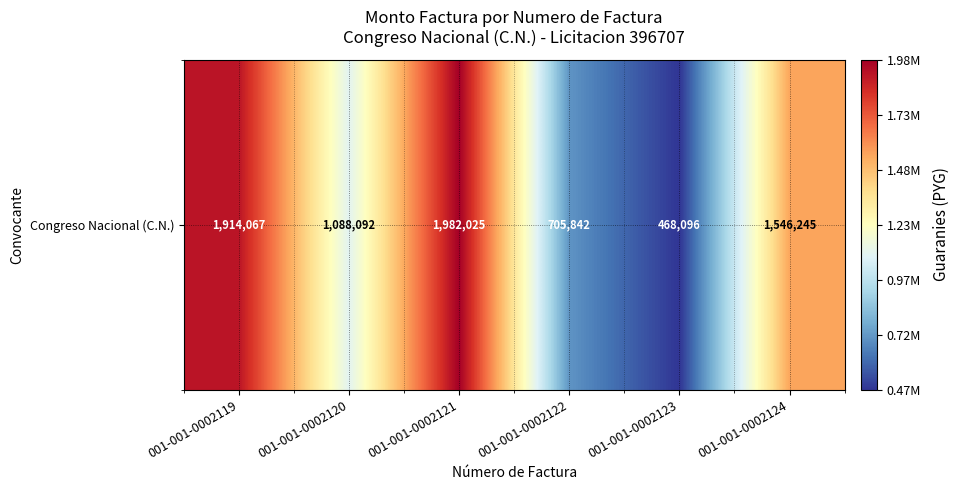

What is the change in value from 001-001-0002119 to 001-001-0002120?

-825975